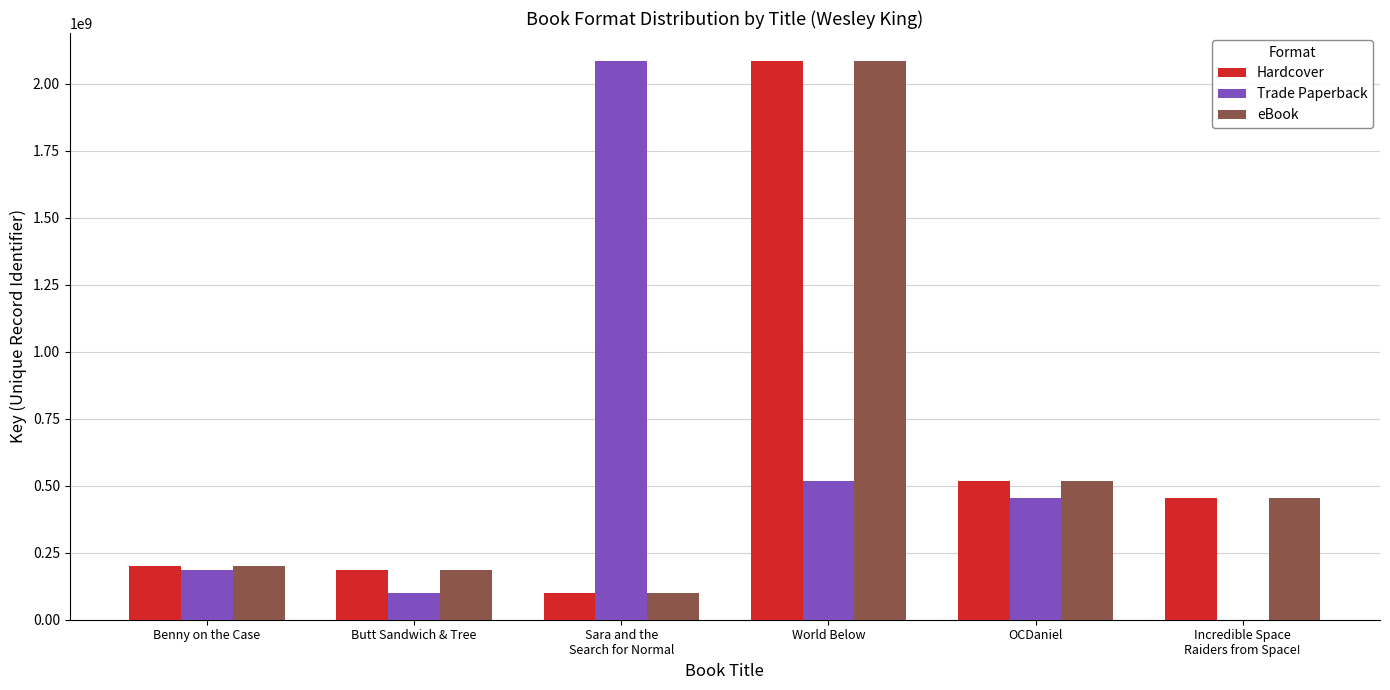

True or false: eBook has a value of 199284263 at Benny on the Case.

True